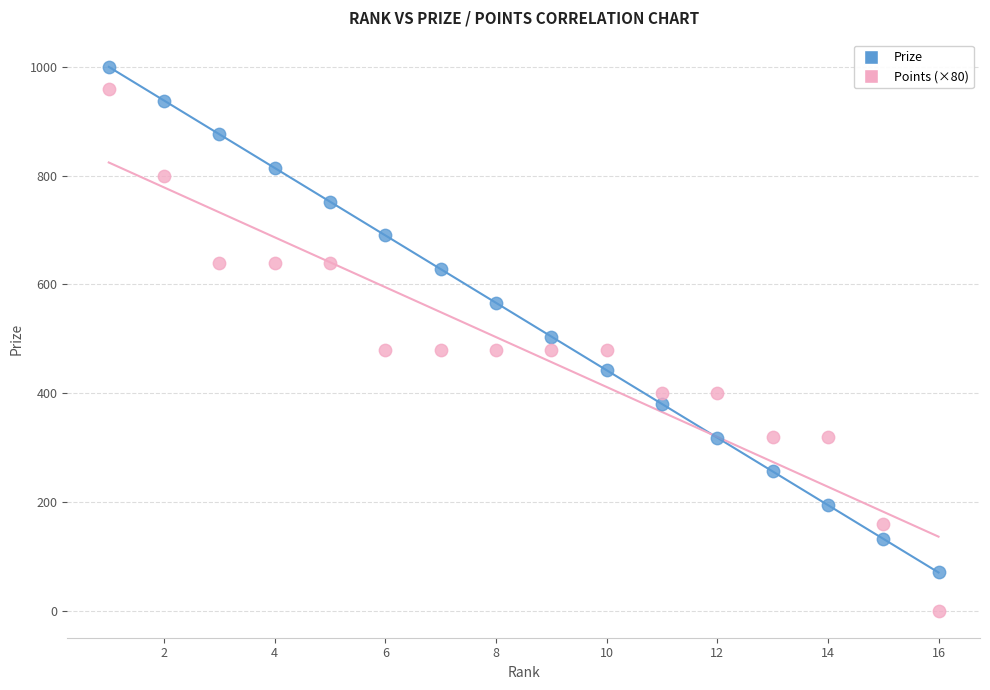

What is the X range (max minus min) for the scatter plot?

15